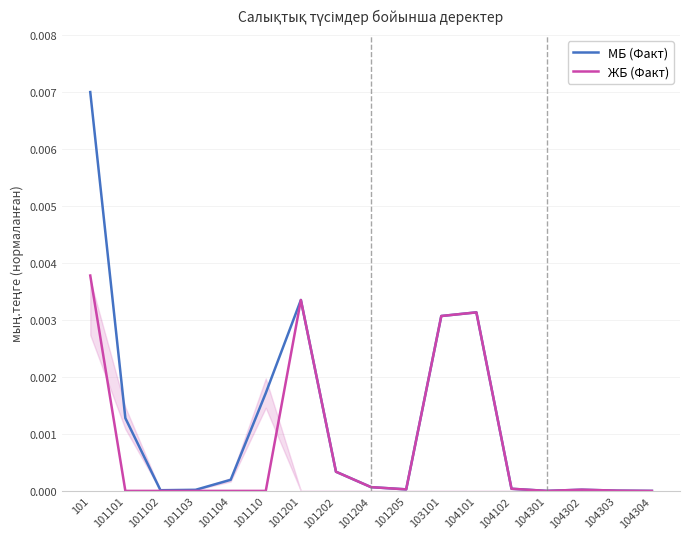

Between 101110 and 104302, which series saw the biggest shift?

МБ (Факт)